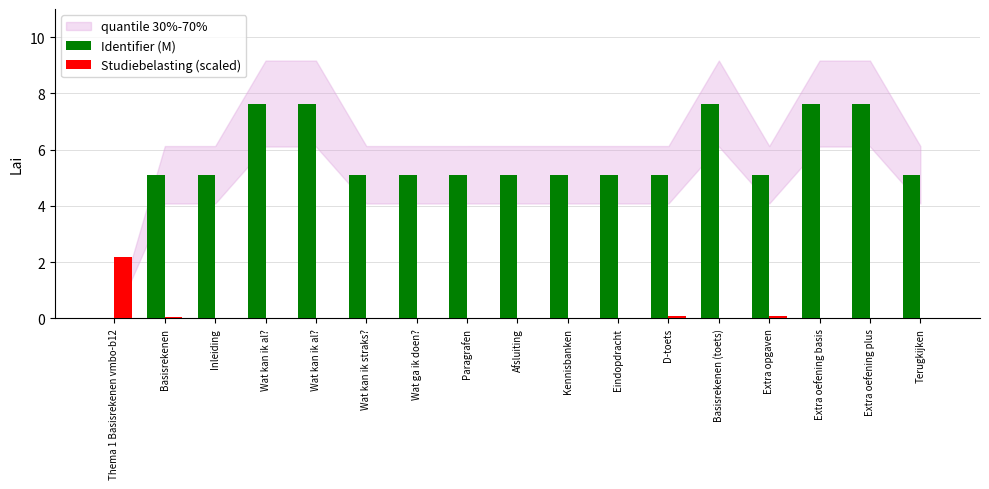

What value does the Identifier (M) series have at  Wat kan ik al??

7.6